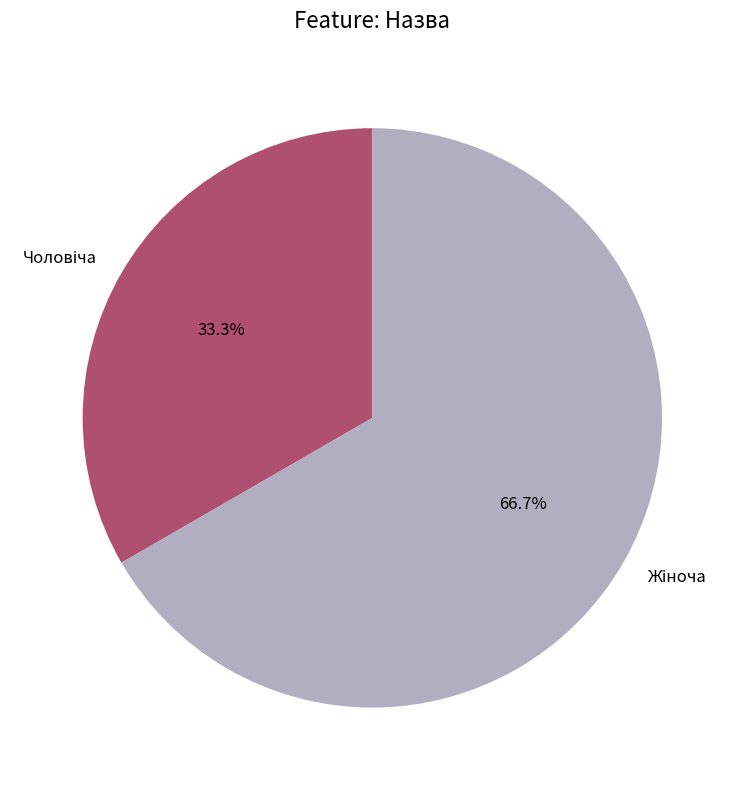

Does any single category account for the majority?

Yes